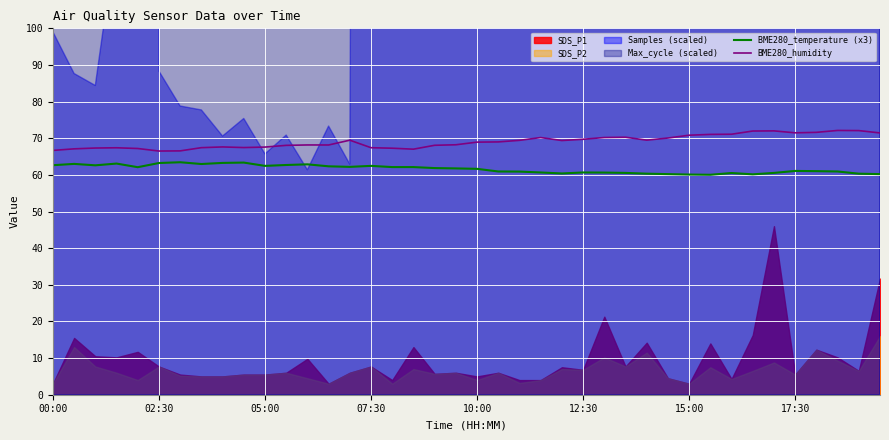

True or false: BME280_humidity has a value of 34.0 at 07:30.

False